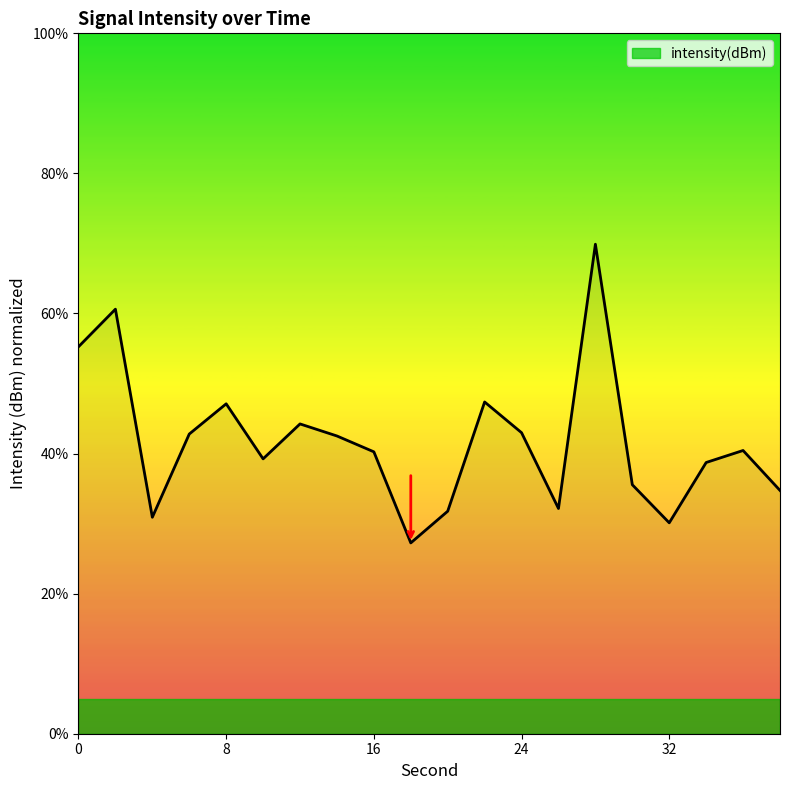

What is the difference between the maximum and minimum values?

42.6